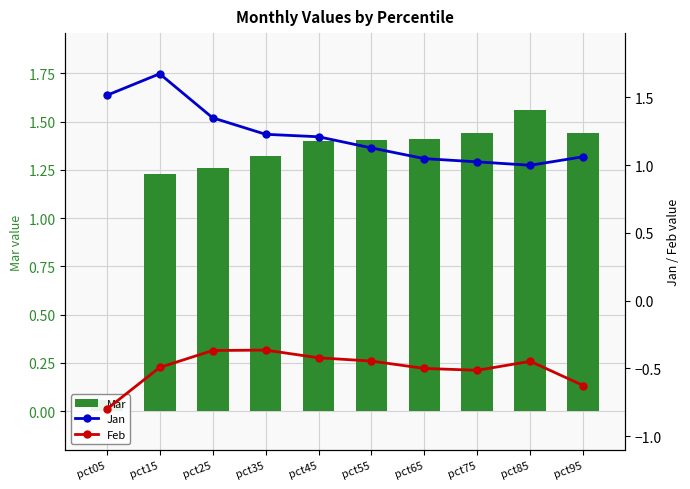

What is the difference between the second highest and second lowest values in the Mar series?

0.2